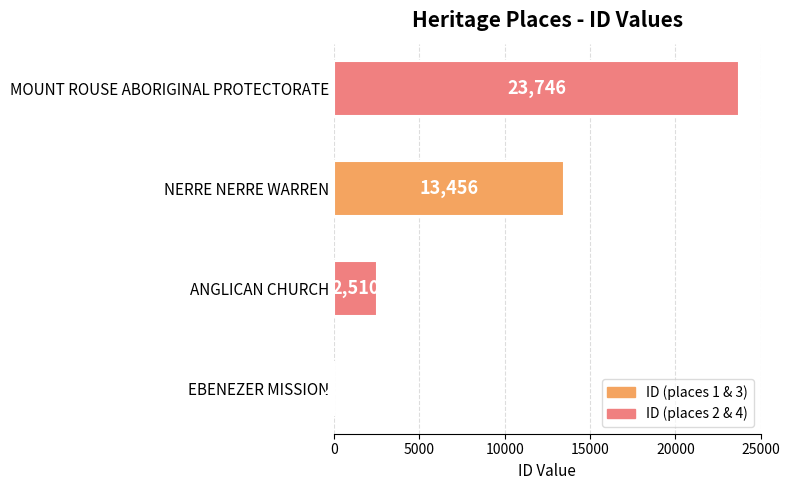

Which has a higher value, ANGLICAN CHURCH or MOUNT ROUSE ABORIGINAL PROTECTORATE?

MOUNT ROUSE ABORIGINAL PROTECTORATE